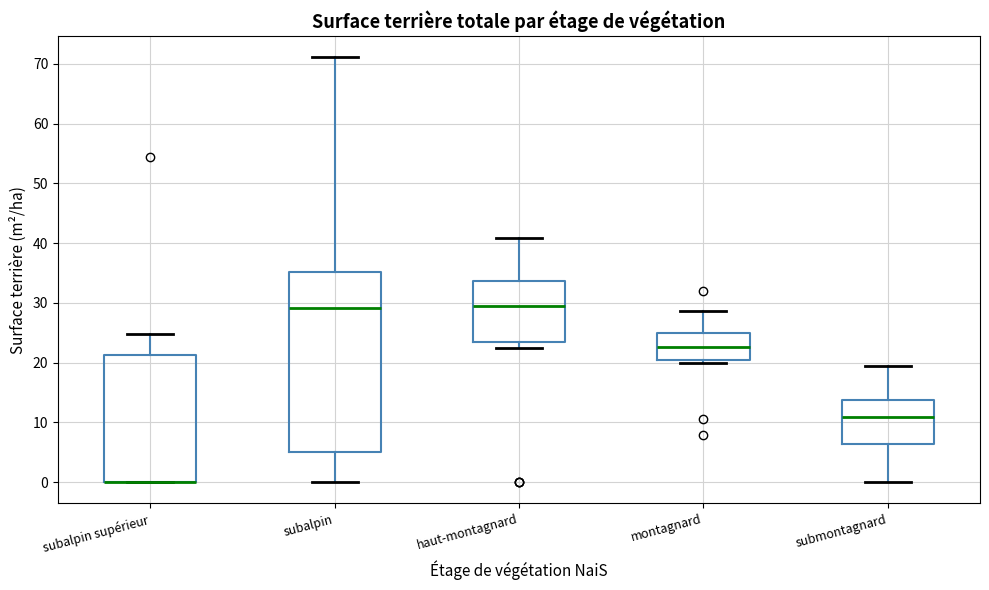

Reading left to right, transcribe this box plot: for each box, give where its median line is, the range the box spans, and where its two whiskers end, as read against the y-axis. The values are not printed on the chart, so give them approximately, as read against the axis.

subalpin supérieur: median 0 (drawn on the box's lower edge), box 0 to 21, whiskers 0 to 25
subalpin: median 29, box 5 to 35, whiskers 0 to 71
haut-montagnard: median 29, box 23 to 34, whiskers 22 to 41
montagnard: median 23, box 20 to 25, whiskers 20 (just below the box's lower edge) to 29
submontagnard: median 11, box 6 to 14, whiskers 0 to 19